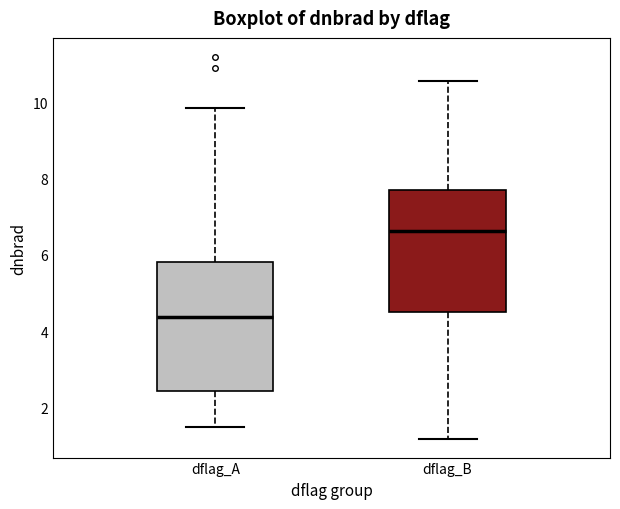

Which box has the lowest median line?

dflag_A